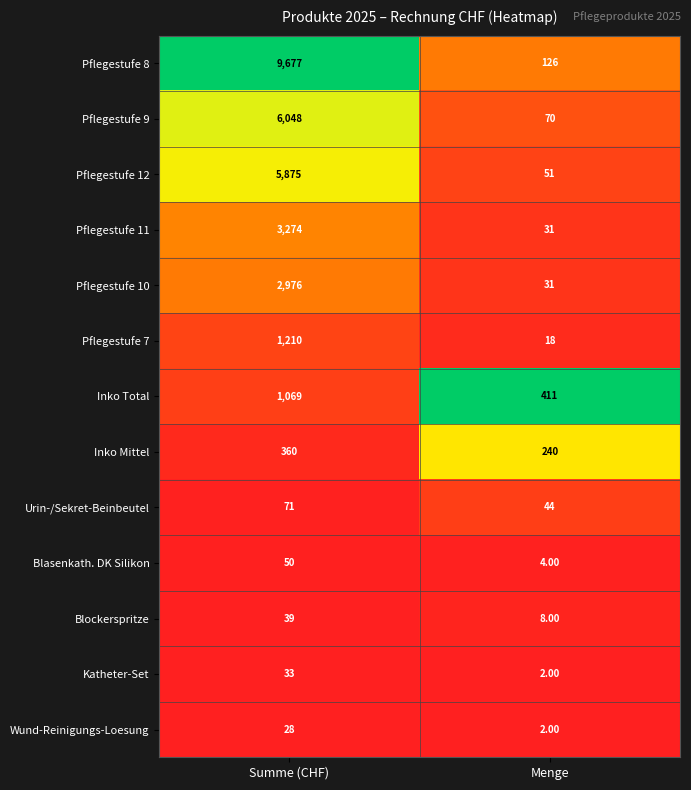

Which series changed the most between Summe (CHF) and Menge?

Pflegestufe 8